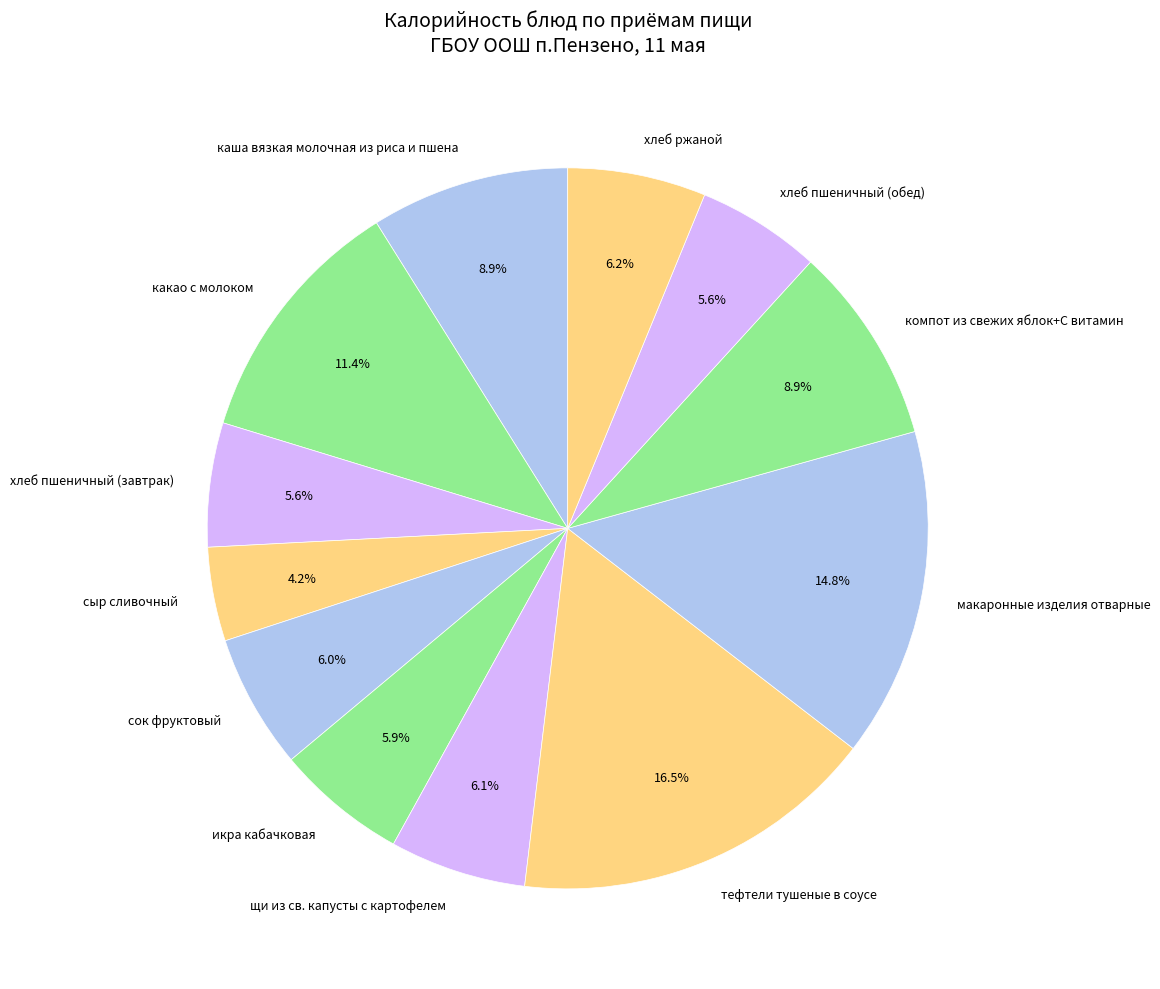

To the nearest percent, what is the difference between the largest and smallest slice percentages?

12%